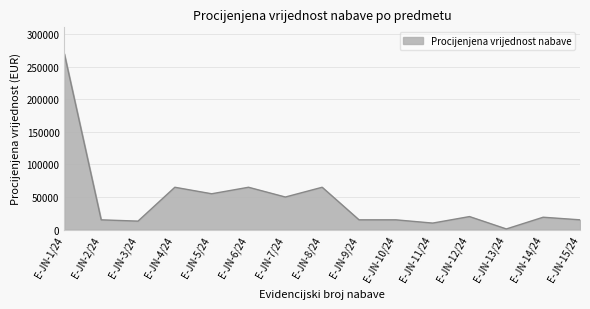

What is the difference between the maximum and minimum values?

269000